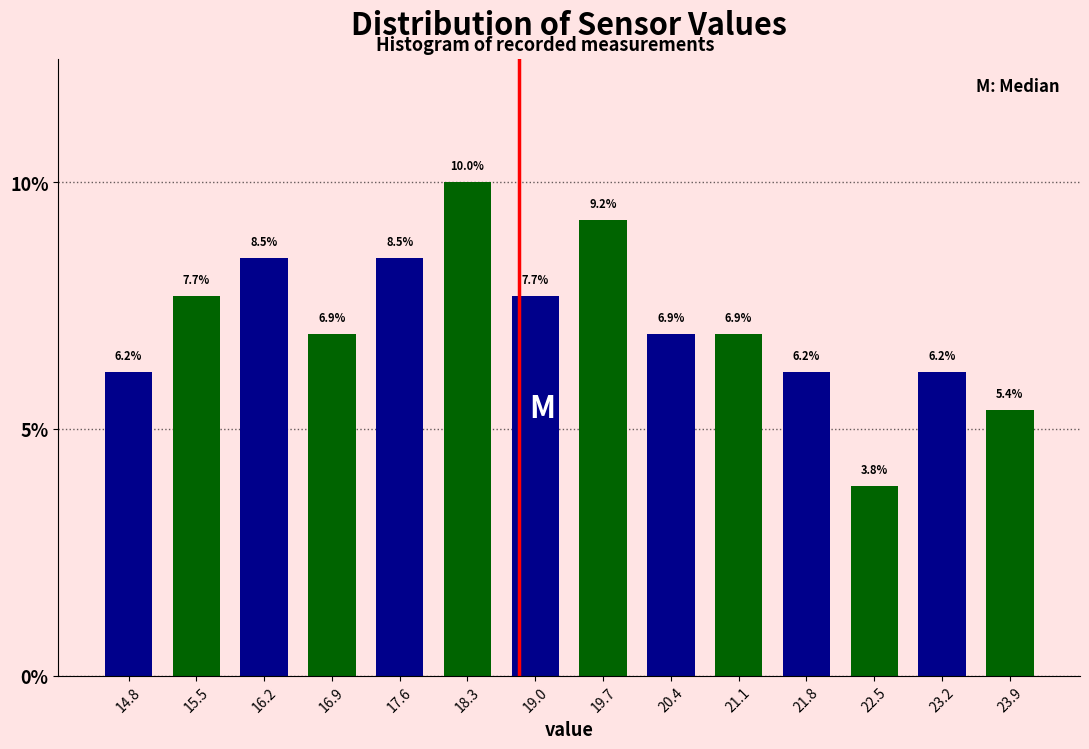

How tall is the bar that spans 23.5 to 24.2 on the x-axis? The bar edges are not printed on the chart, so give them approximately, as read against the axis.

5.4